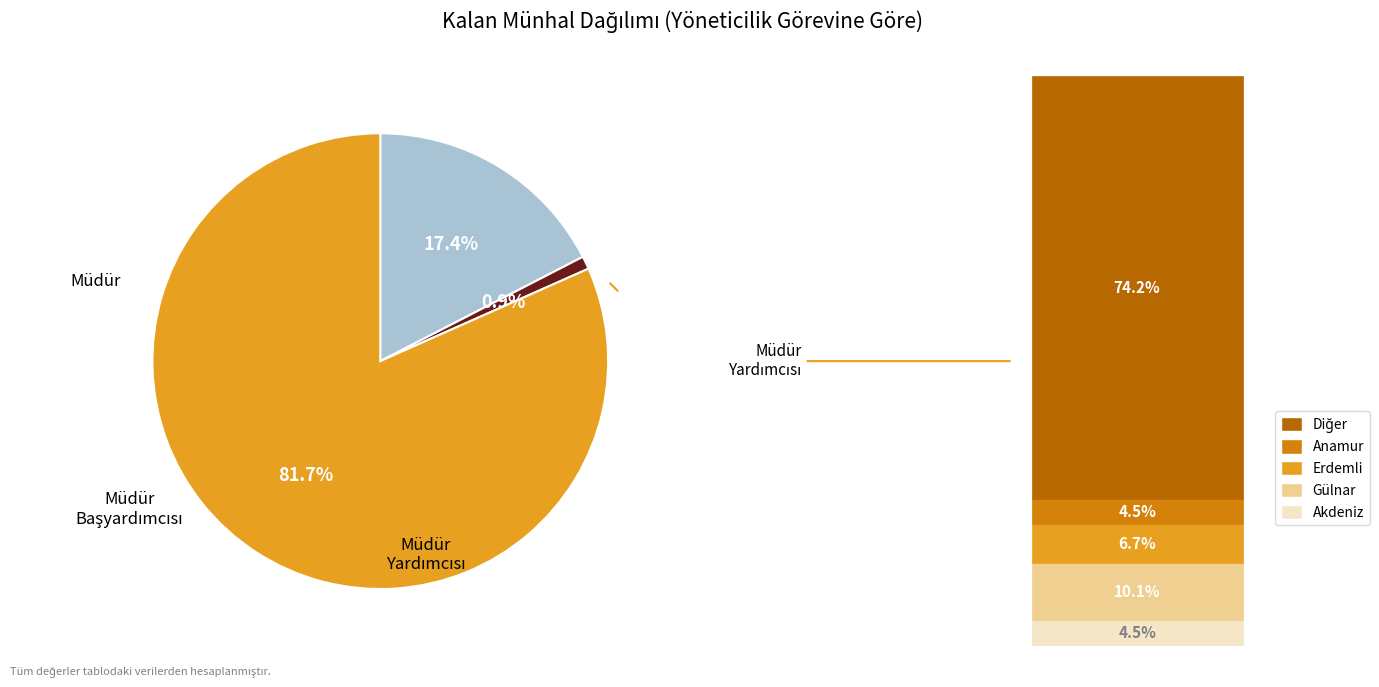

Is there a majority slice in this chart?

Yes